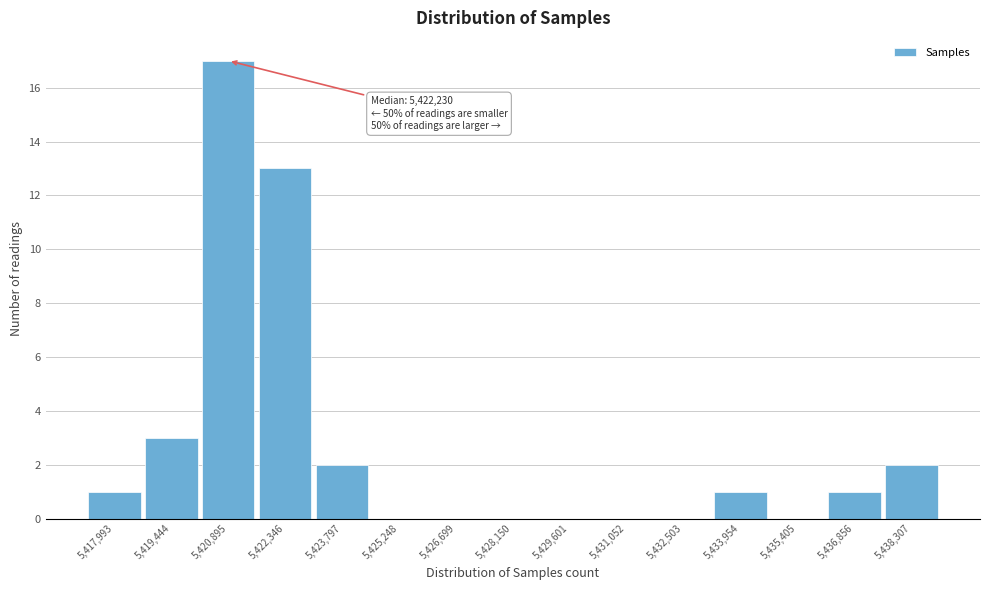

Reading right to left, extract all data points from this chart.

5,438,307=2	5,436,856=1	5,435,405=0	5,433,954=1	5,432,503=0	5,431,052=0	5,429,601=0	5,428,150=0	5,426,699=0	5,425,248=0	5,423,797=2	5,422,346=13	5,420,895=17	5,419,444=3	5,417,993=1